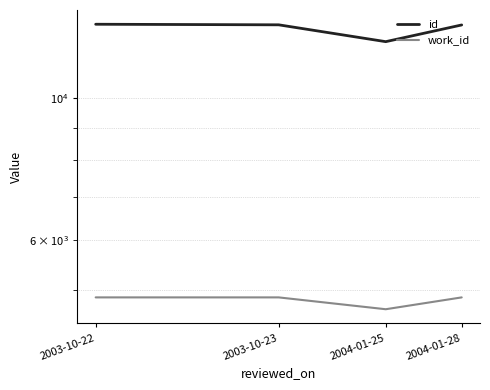

Which category has the lowest value in the work_id series?

2004-01-25